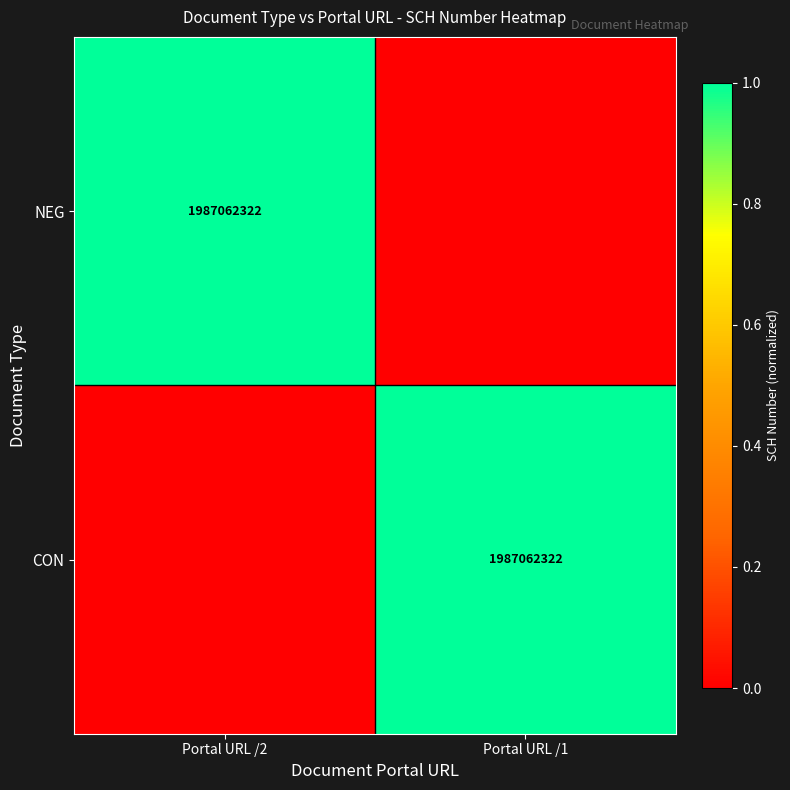

Which label corresponds to the largest value in the chart?

Portal URL /2